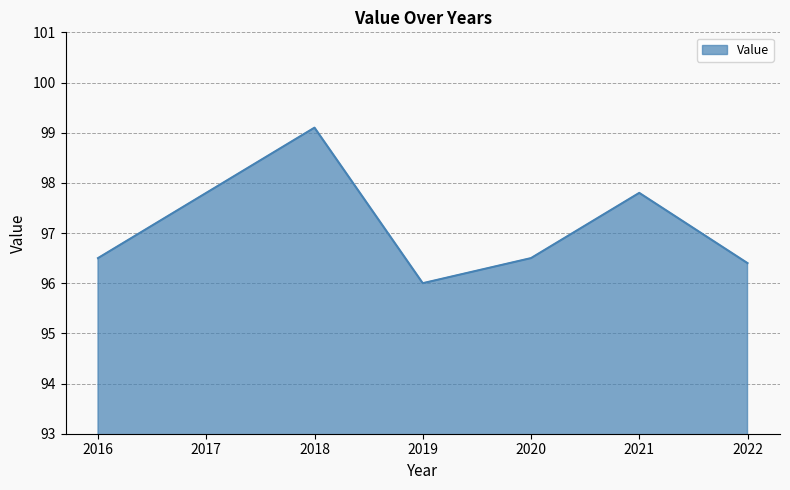

Count the number of data series in this chart.

1